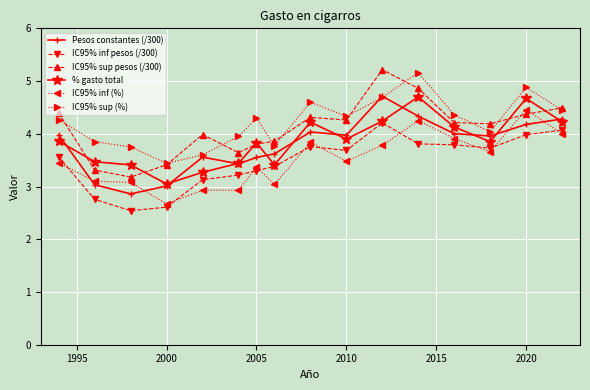

True or false: % gasto total has more than 2 points higher than both neighbors.

True